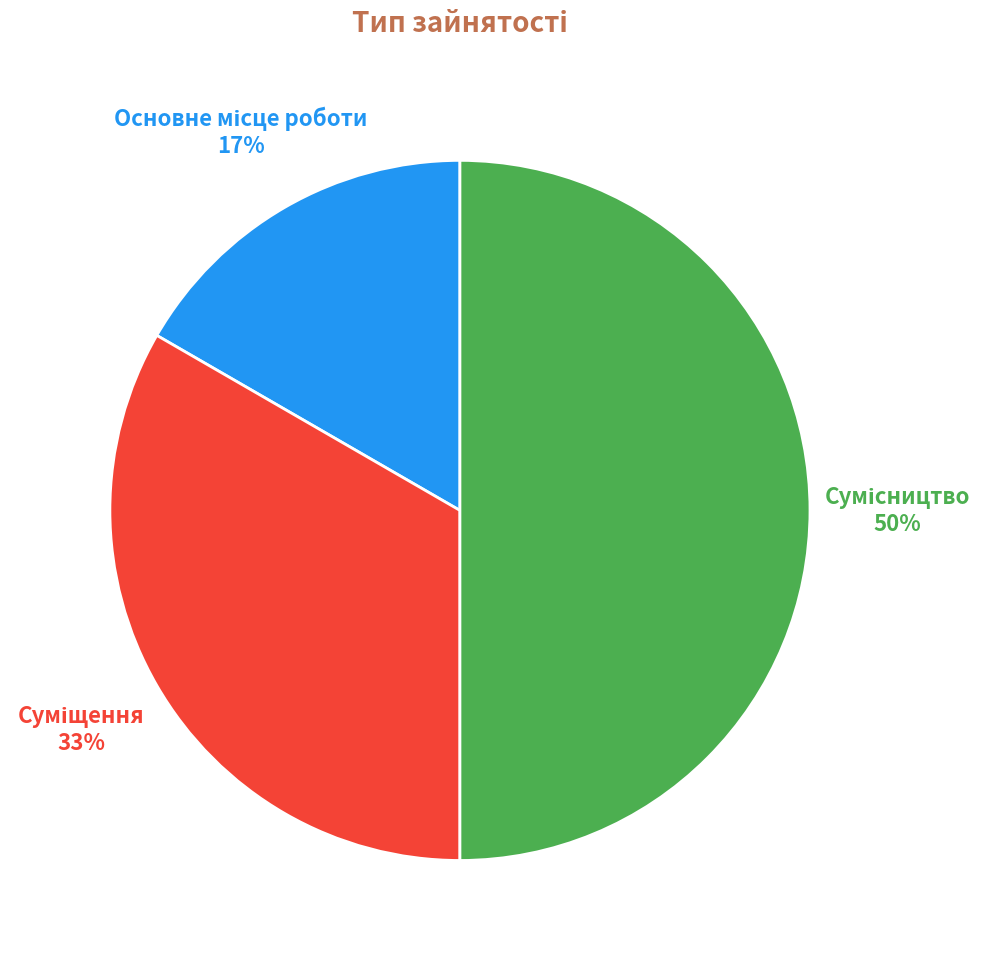

To the nearest percent, what is the difference between the largest and smallest slice percentages?

33%